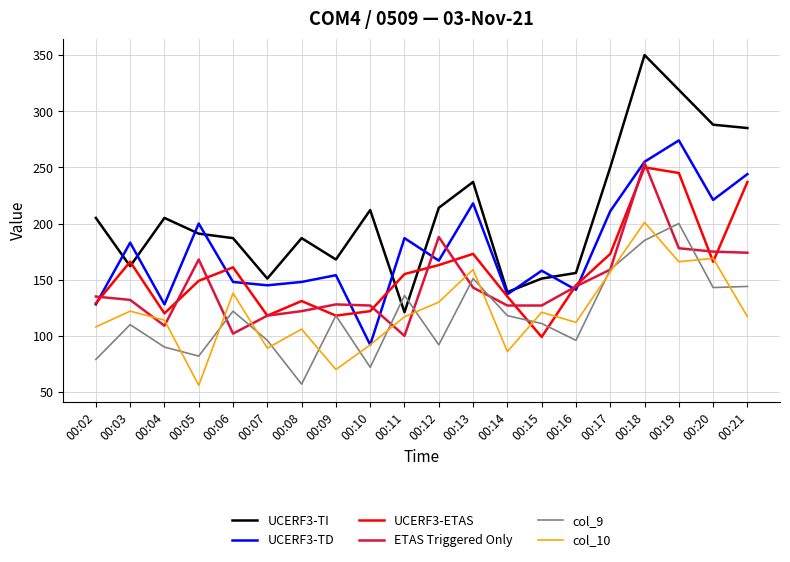

Which series has the largest range (max minus min)?

UCERF3-TI